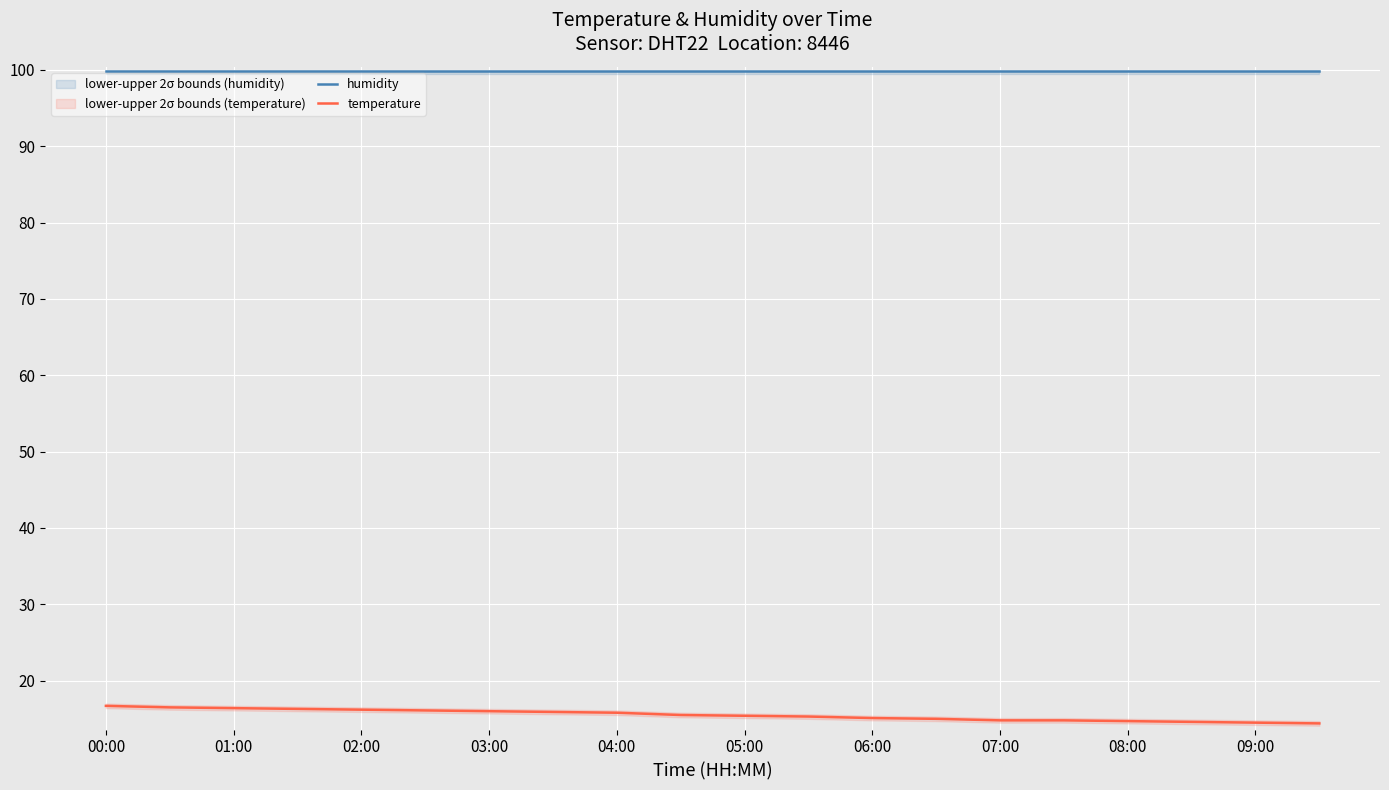

How many lines are shown in the chart?

2